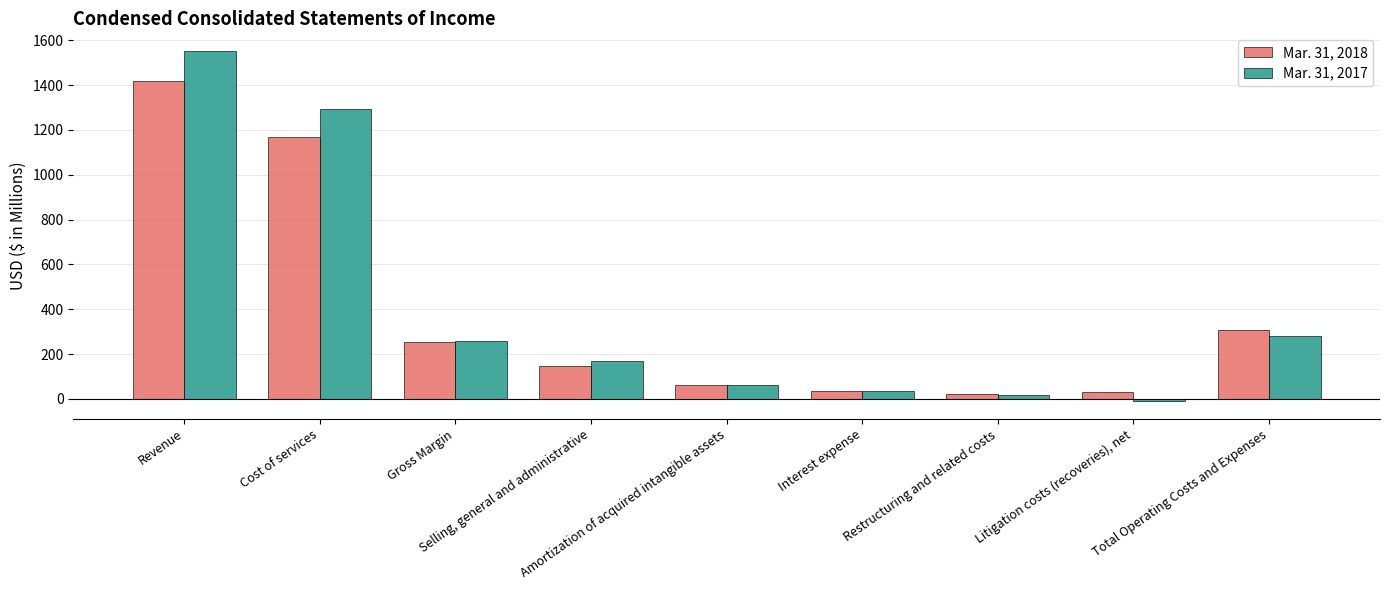

True or false: Mar. 31, 2017 has a value of 281 at Total Operating Costs and Expenses.

True